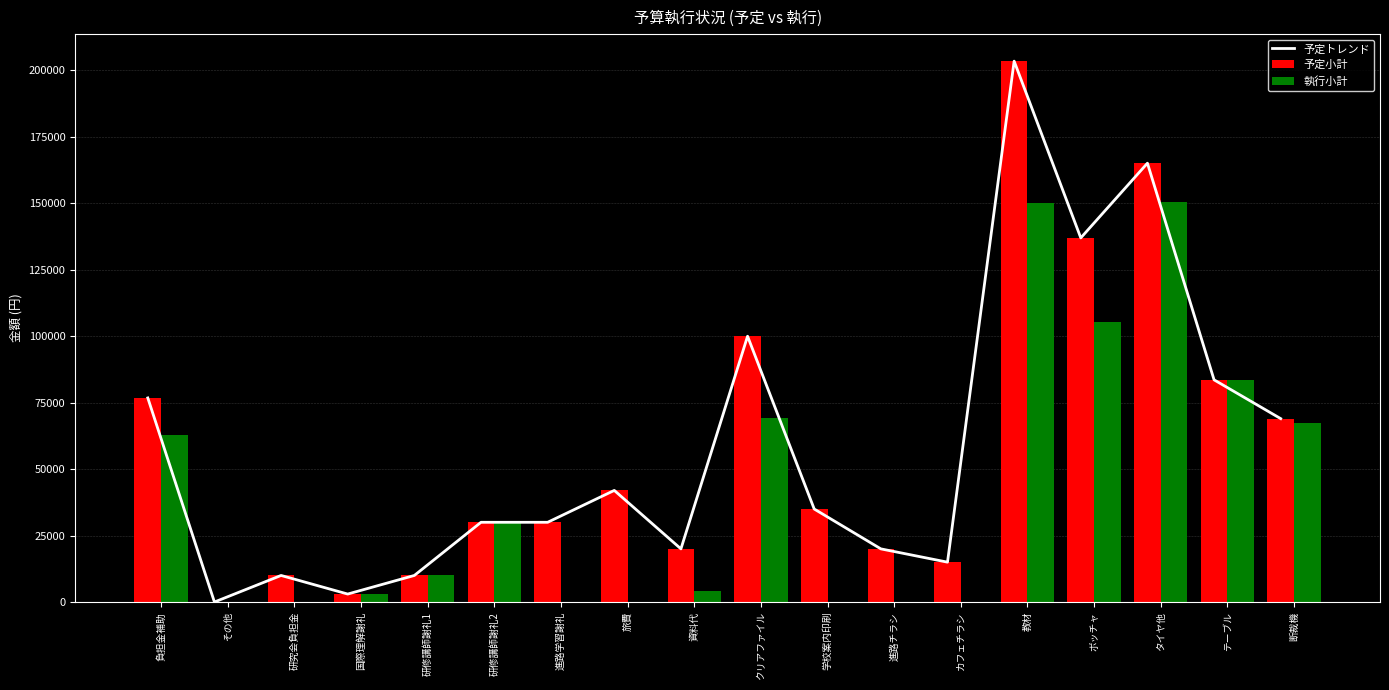

List the labels in order of 執行小計 value, smallest first.

その他, 研究会負担金, 進路学習謝礼, 旅費, 学校案内印刷, 進路チラシ, カフェチラシ, 国際理解謝礼, 資料代, 研修講師謝礼1, 研修講師謝礼2, 負担金補助, 断裁機, クリアファイル, テーブル, ボッチャ, 教材, タイヤ他